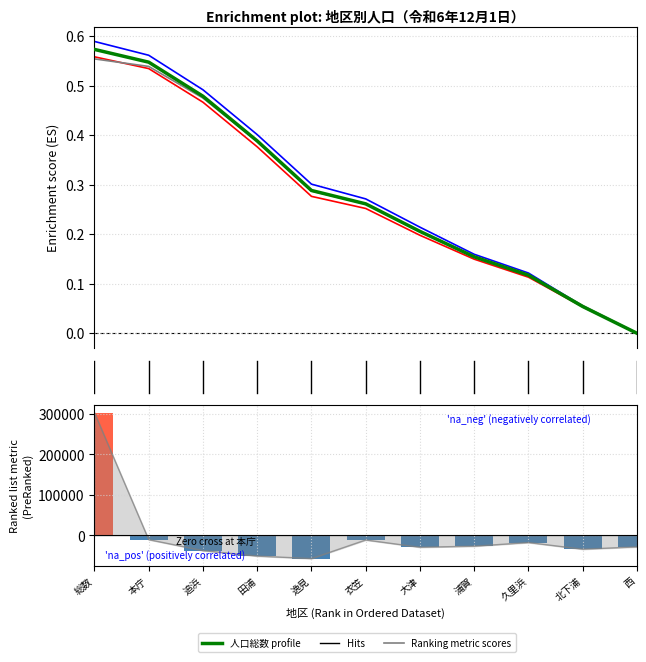

At which category is the sum across all series the highest?

総数